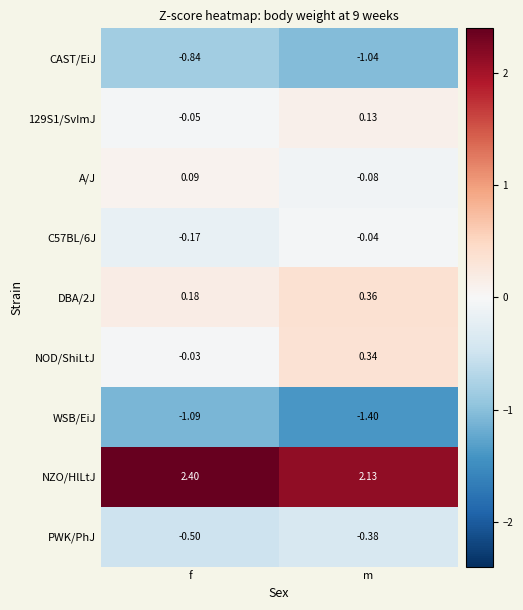

Which series has the largest total across all categories?

NZO/HlLtJ